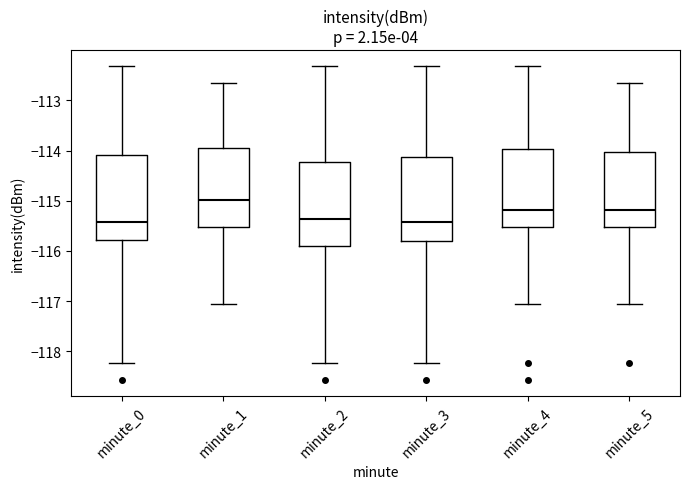

Reading left to right, read every box against the y-axis: the position of its median line, the range the box covers, and the ends of its whiskers. The values are not printed on the chart, so give them approximately, as read against the axis.

minute_0: median -115.4, box -115.8 to -114.1, whiskers -118.2 to -112.3
minute_1: median -115.0, box -115.5 to -114.0, whiskers -117.0 to -112.7
minute_2: median -115.4, box -115.9 to -114.2, whiskers -118.2 to -112.3
minute_3: median -115.4, box -115.8 to -114.1, whiskers -118.2 to -112.3
minute_4: median -115.2, box -115.5 to -114.0, whiskers -117.0 to -112.3
minute_5: median -115.2, box -115.5 to -114.0, whiskers -117.0 to -112.7